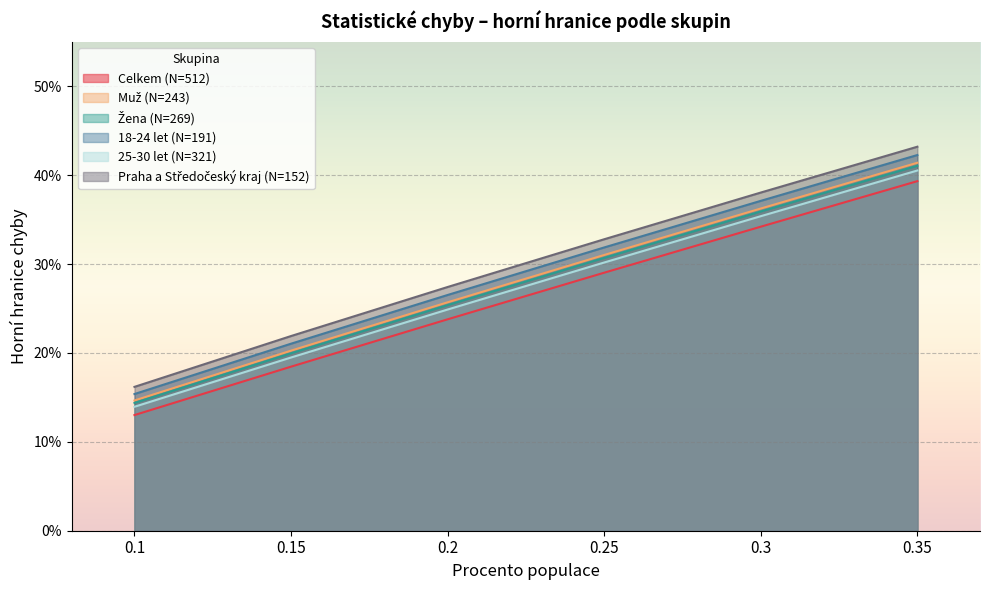

True or false: Žena (N=269) has more than 1 interior local peaks.

False